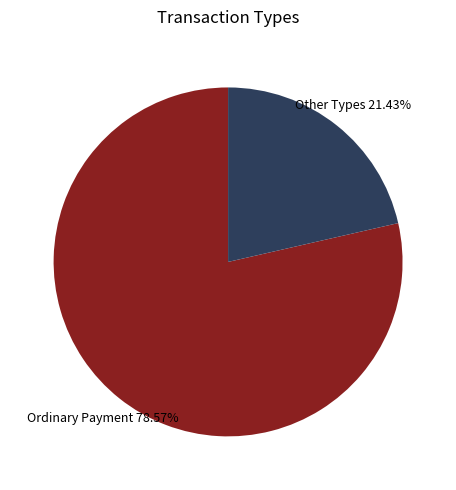

Which has a higher value, Ordinary Payment or Other Types?

Ordinary Payment